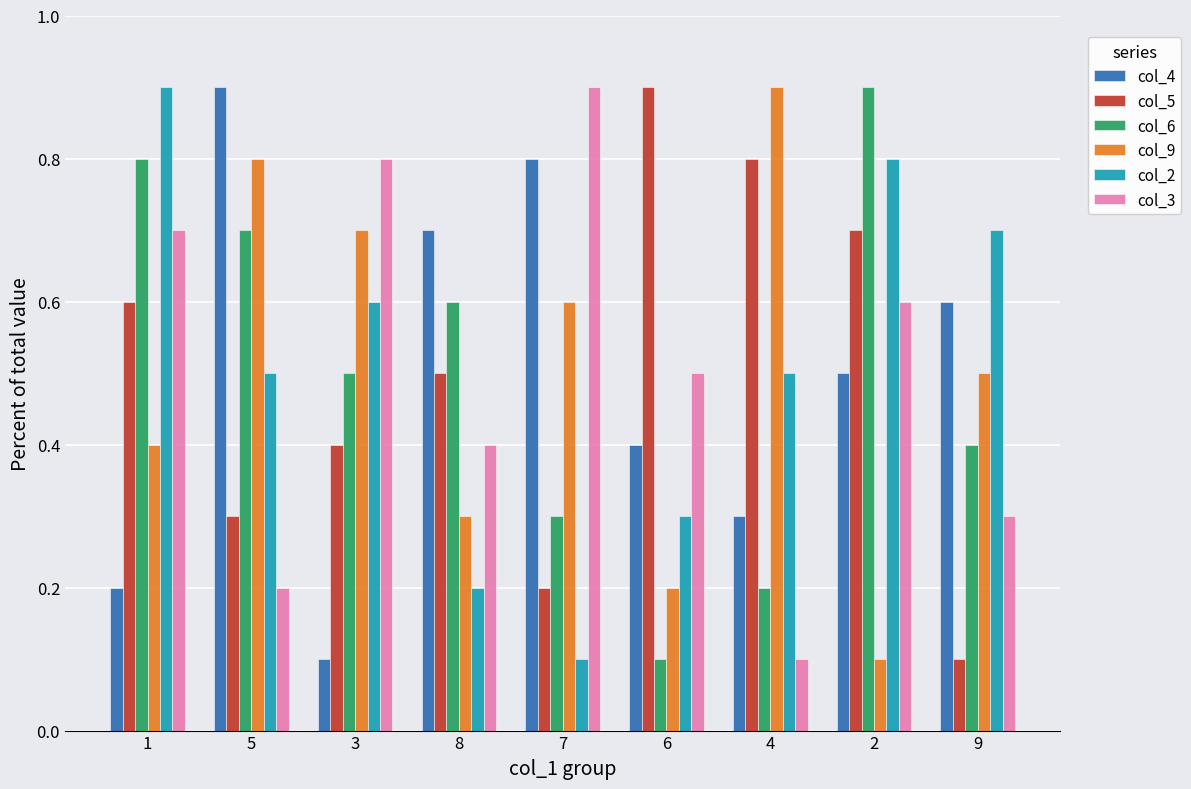

At how many categories does at least one series exceed 0?

9